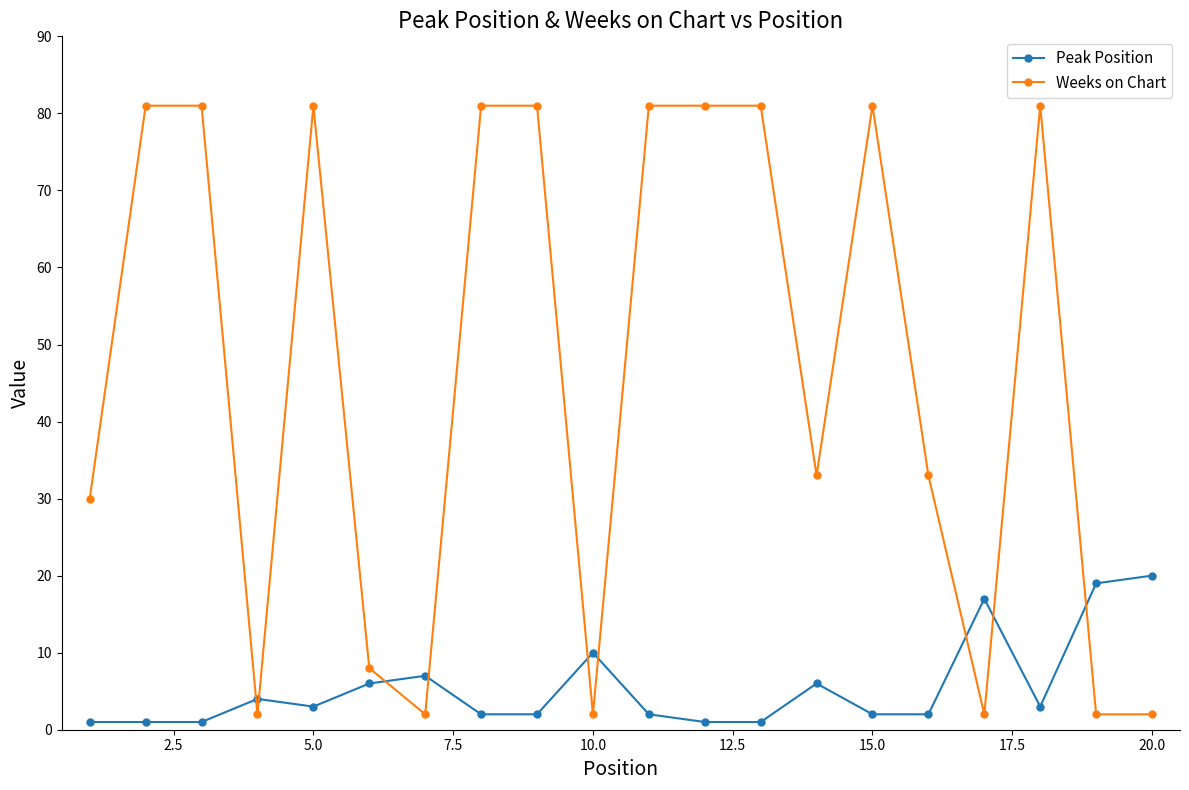

At how many categories does at least one series exceed 26?

13